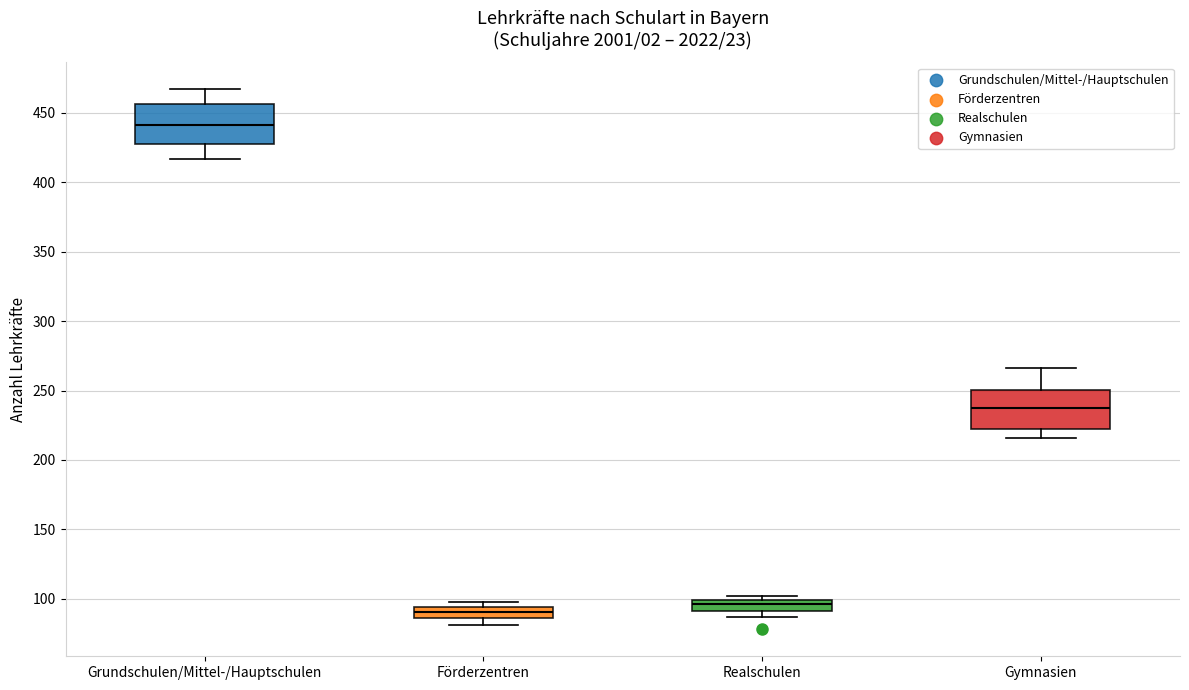

Reading left to right, transcribe this box plot: for each box, give where its median line is, the range the box spans, and where its two whiskers end, as read against the y-axis. The values are not printed on the chart, so give them approximately, as read against the axis.

Grundschulen/Mittel-/Hauptschulen: median 440, box 430 to 455, whiskers 415 to 465
Förderzentren: median 90, box 85 to 95, whiskers 80 to 100
Realschulen: median 95, box 90 to 100, whiskers 85 to 100 (just above the box's upper edge)
Gymnasien: median 240, box 220 to 250, whiskers 215 to 265